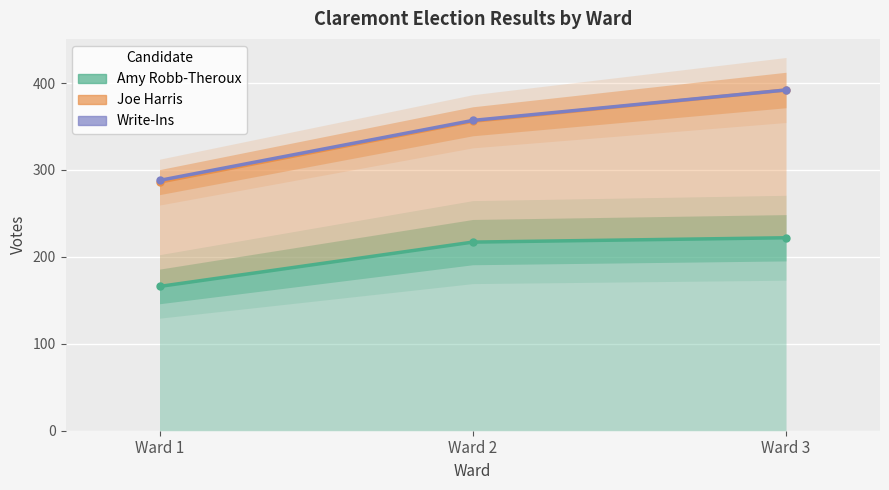

Reading right to left, extract all data points from this chart.

Amy Robb-Theroux: Ward 3=222	Ward 2=217	Ward 1=166
Joe Harris: Ward 3=392	Ward 2=356	Ward 1=286
Write-Ins: Ward 3=392	Ward 2=357	Ward 1=288